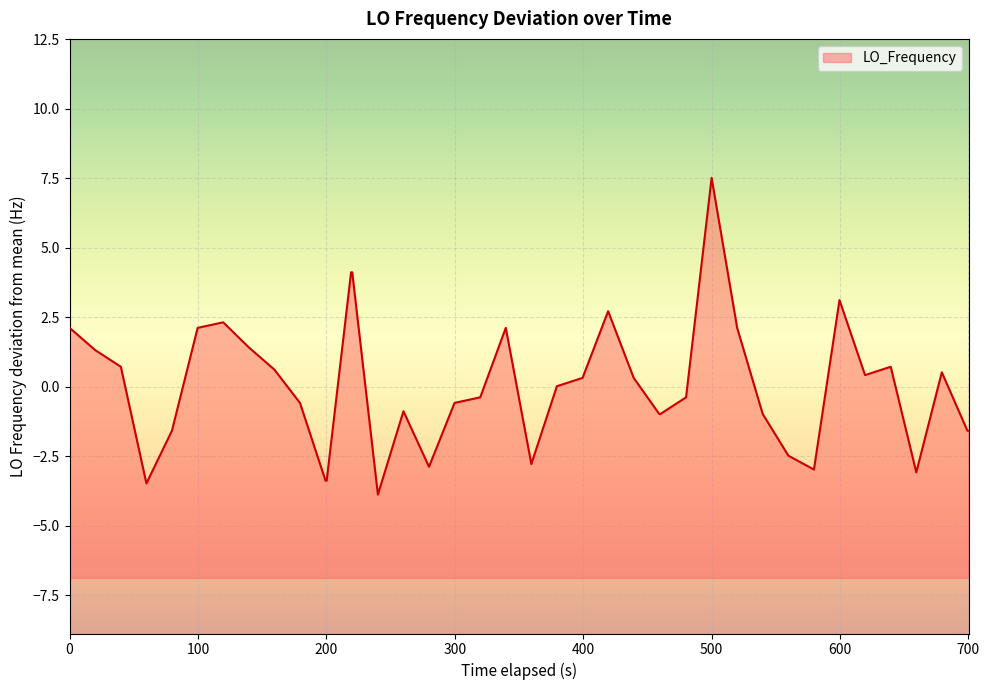

What is the maximum value shown in the chart?

7.5